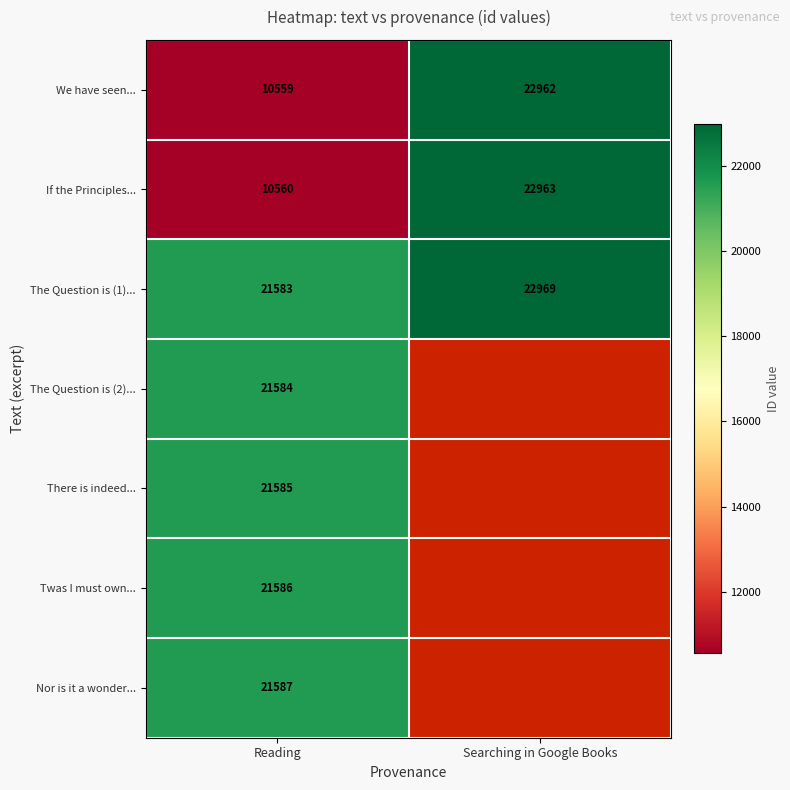

List the labels in order of If the Principles... value, smallest first.

Reading, Searching in Google Books